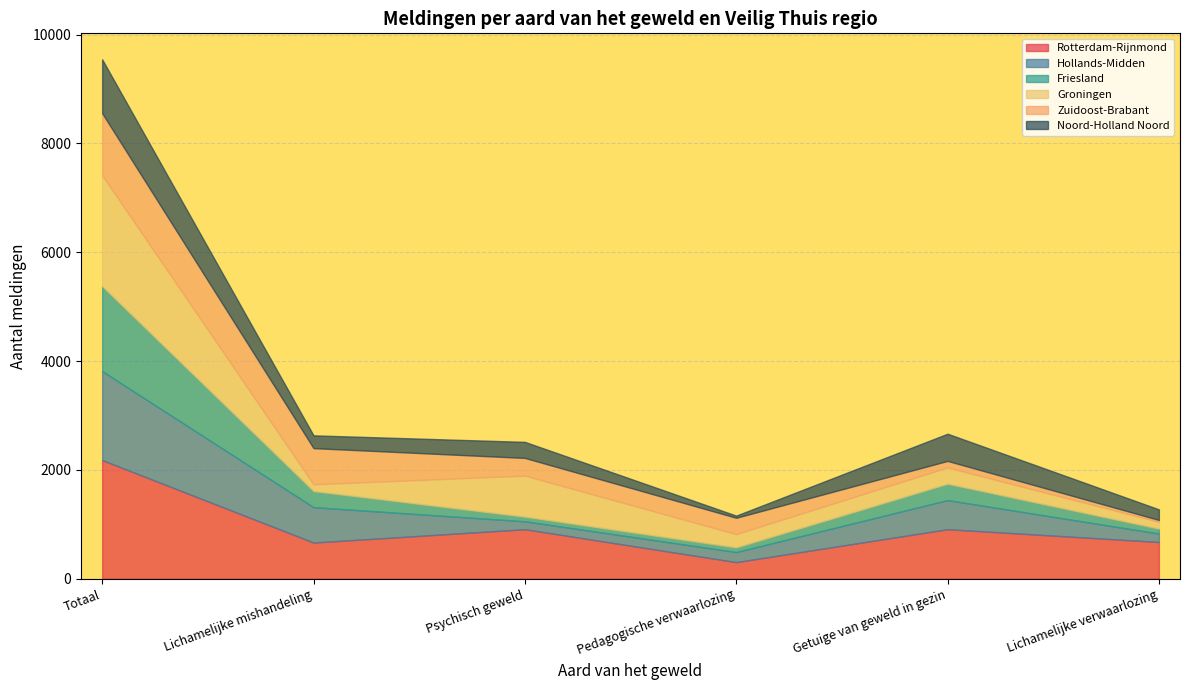

At which label does Zuidoost-Brabant first exceed 325?

Totaal